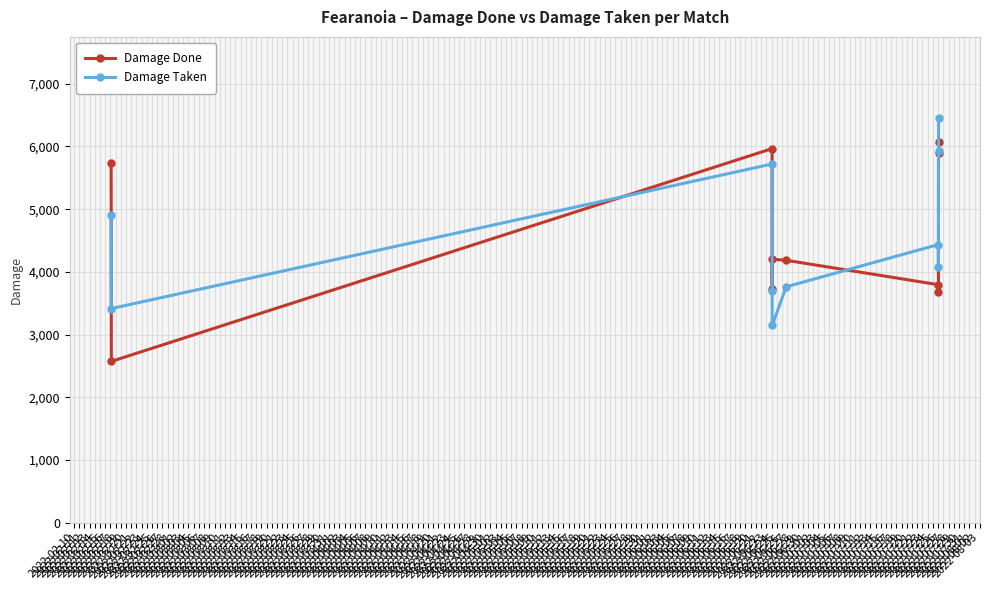

What is the lowest value of the Damage Taken series?

3144